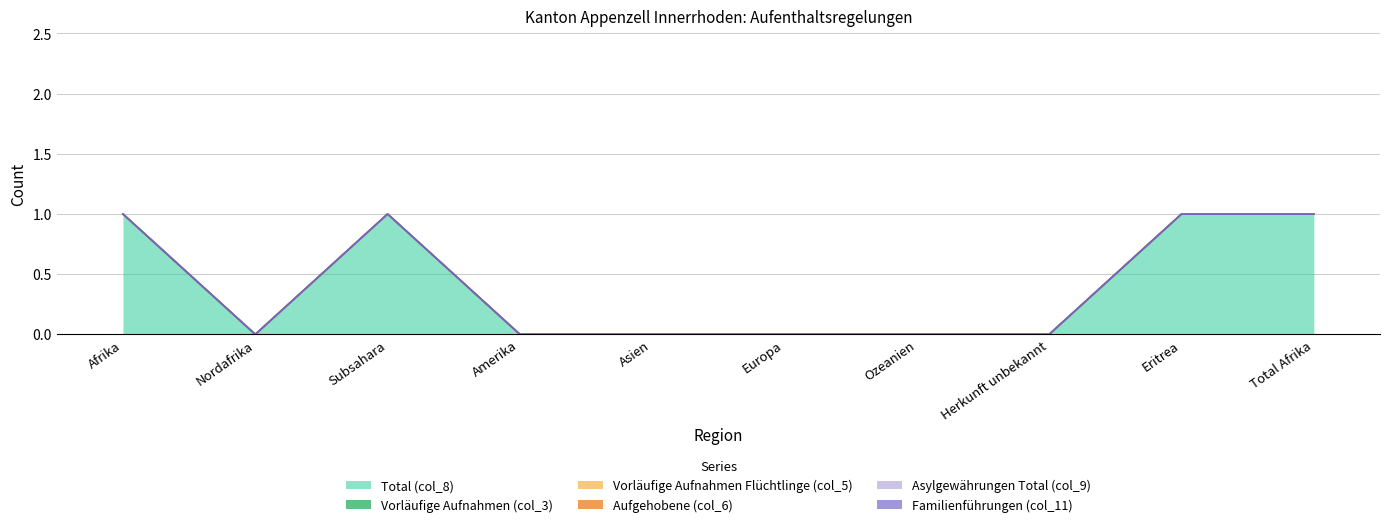

Reading left to right, extract all data points from this chart.

Total (col_8): 1	0	1	0	0	0	0	0	1	1
Vorläufige Aufnahmen (col_3): 0	0	0	0	0	0	0	0	0	0
Vorläufige Aufnahmen Flüchtlinge (col_5): 0	0	0	0	0	0	0	0	0	0
Aufgehobene (col_6): 0	0	0	0	0	0	0	0	0	0
Asylgewährungen Total (col_9): 0	0	0	0	0	0	0	0	0	0
Familienführungen (col_11): 0	0	0	0	0	0	0	0	0	0